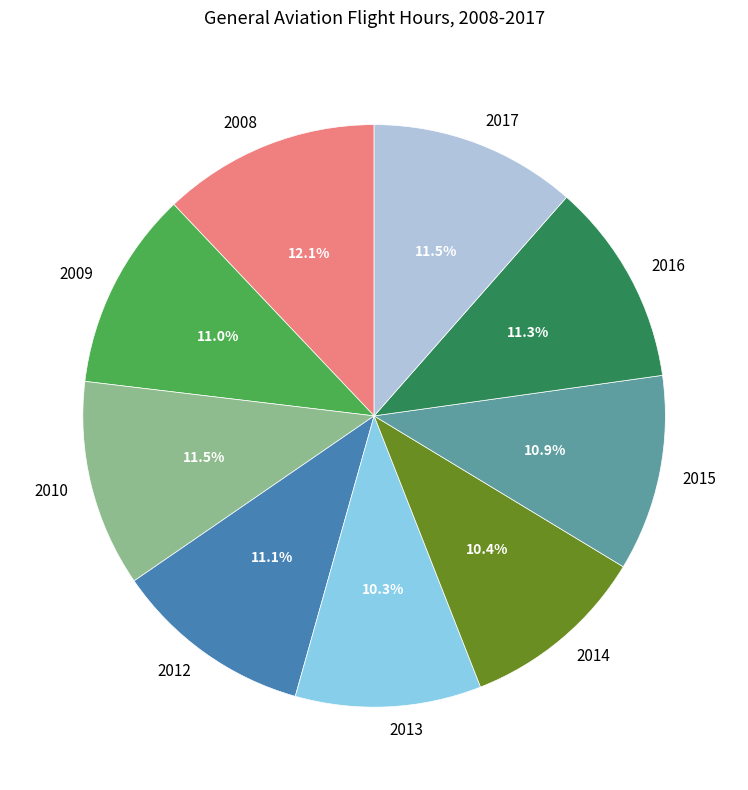

Which slice is the largest?

2008